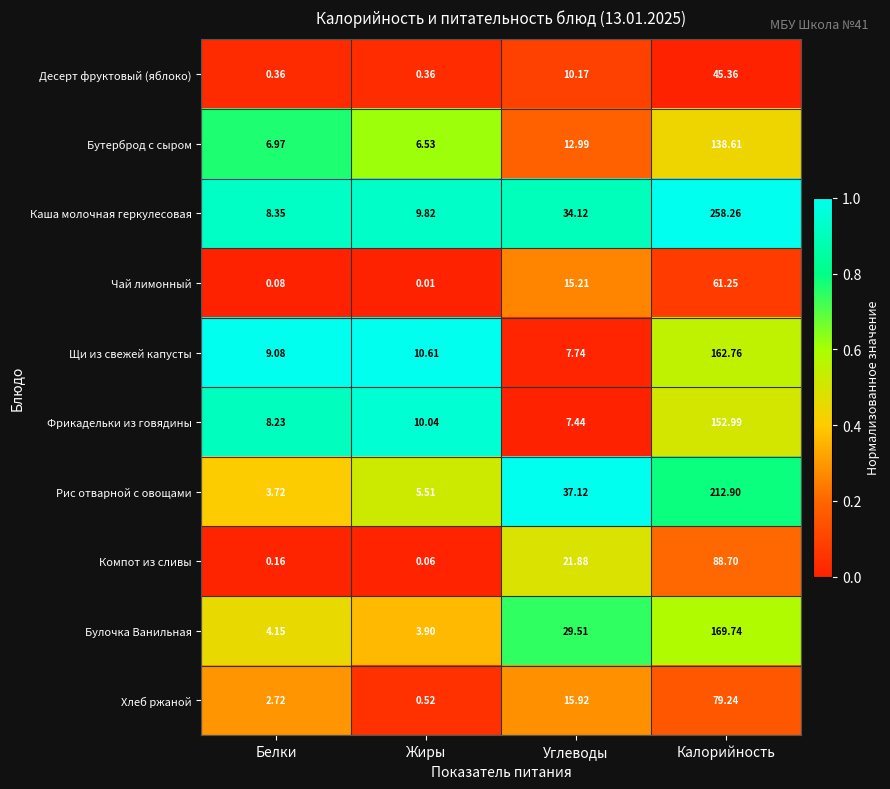

List the series in order of their peak value, lowest first.

Десерт фруктовый (яблоко), Чай лимонный, Хлеб ржаной, Компот из сливы, Бутерброд с сыром, Фрикадельки из говядины, Щи из свежей капусты, Булочка Ванильная, Рис отварной с овощами, Каша молочная геркулесовая